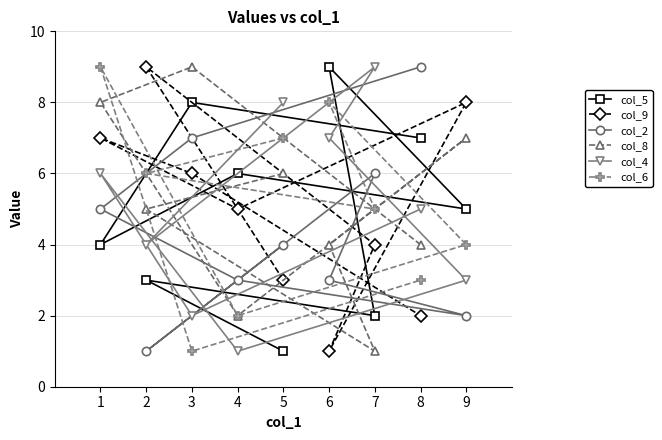

What is the difference between the second highest and minimum values in the col_5 series?

7